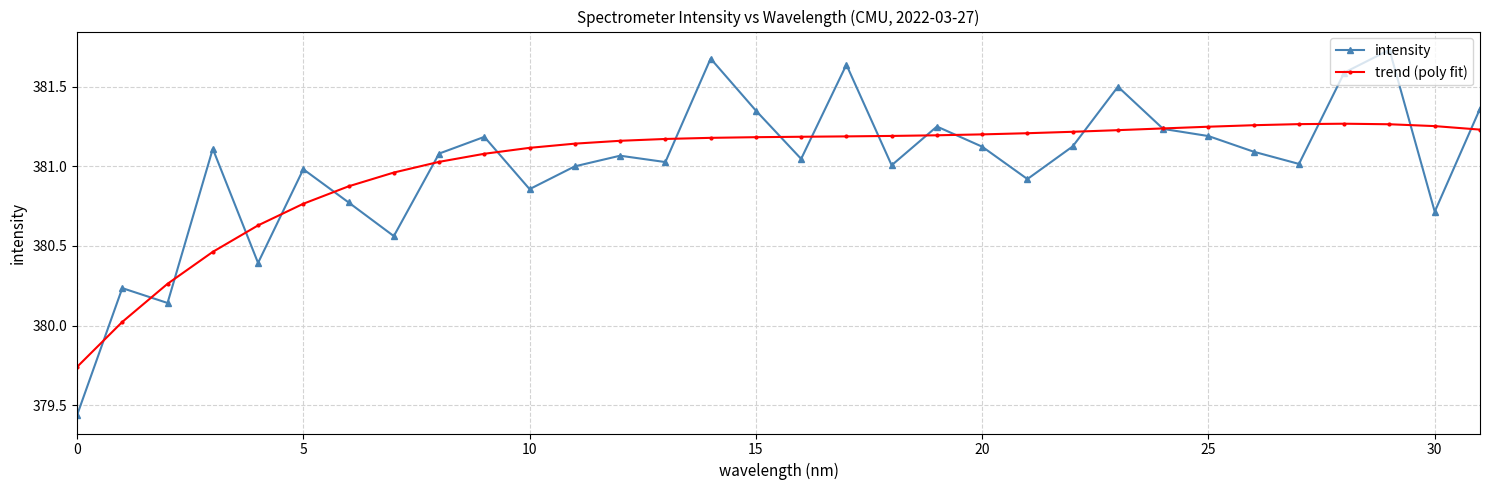

Which series has the widest spread of values?

intensity